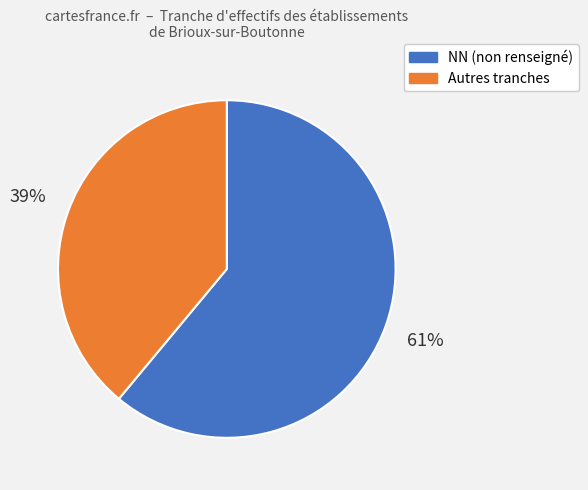

Does any single category account for the majority?

Yes